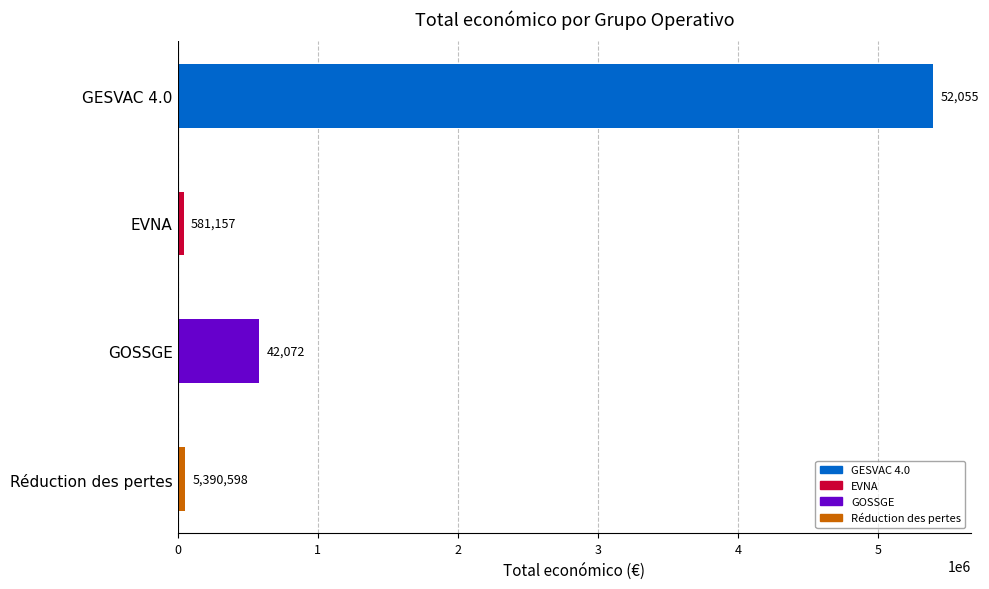

What is the difference between the maximum and minimum values?

5348526